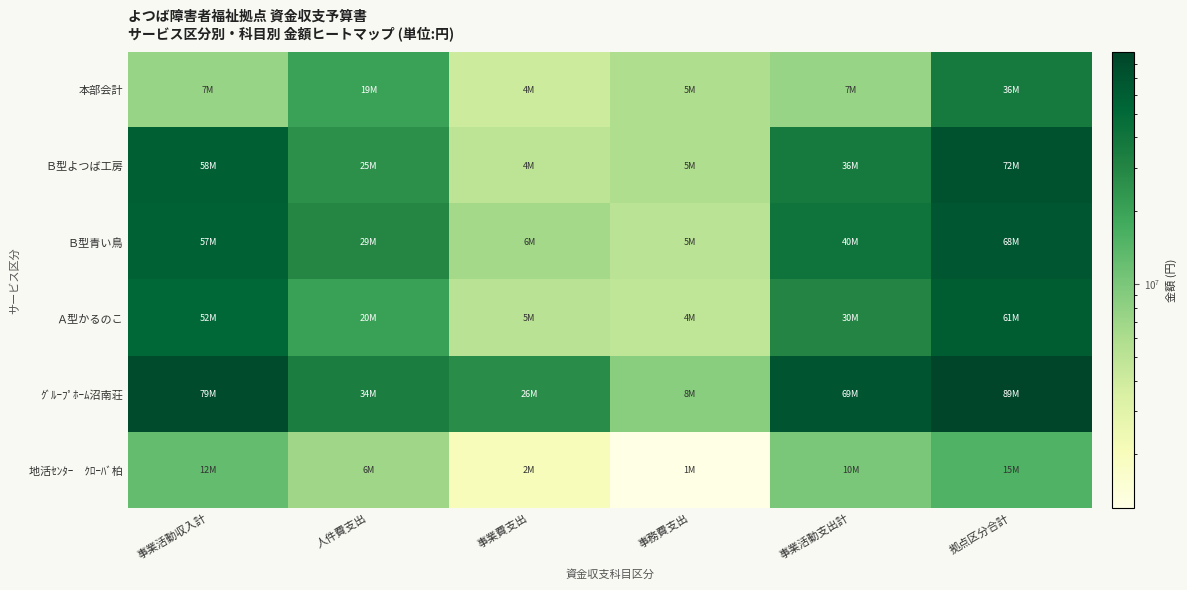

At how many categories does at least one series exceed 87748217?

1